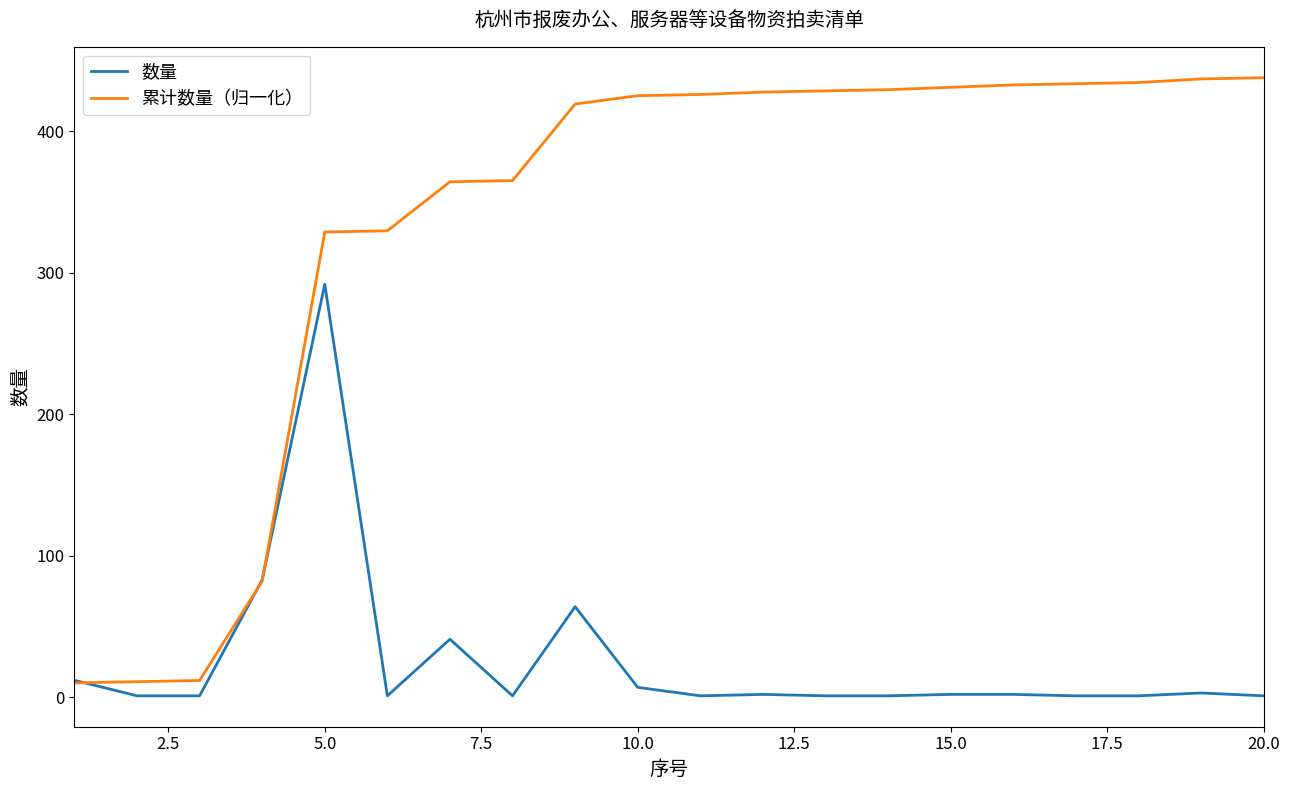

What is the smallest value displayed?

1.0